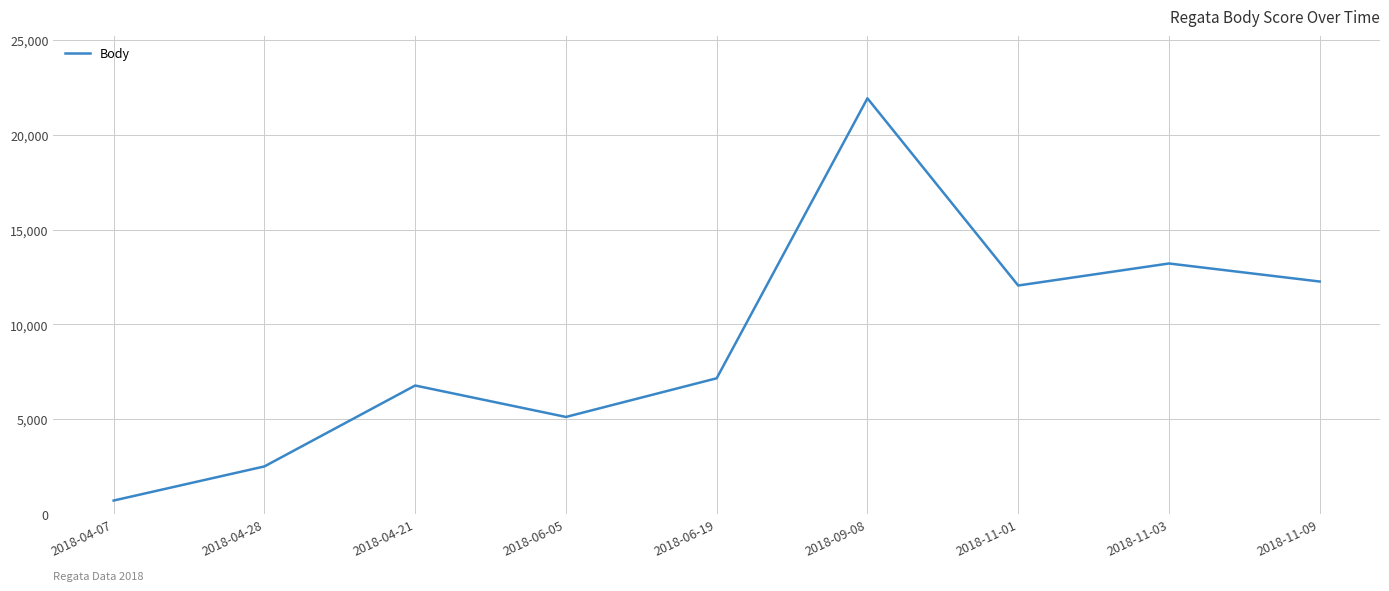

What is the greatest value displayed?

21934